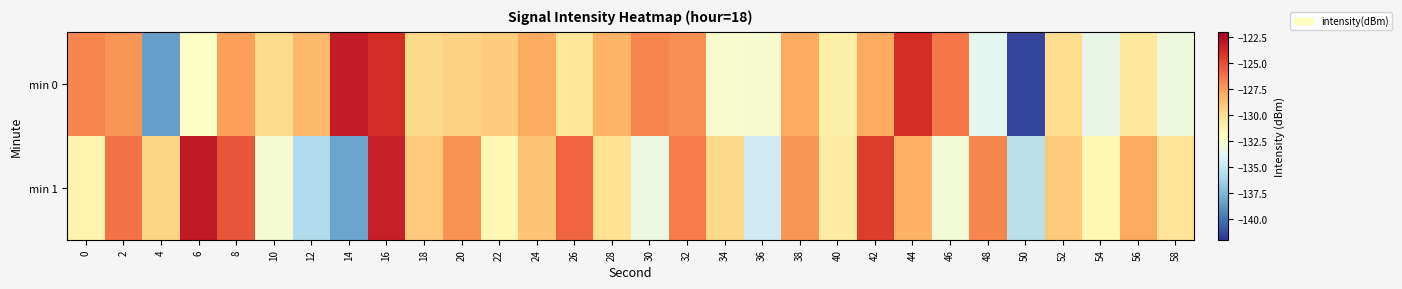

What is the greatest value displayed?

-123.1